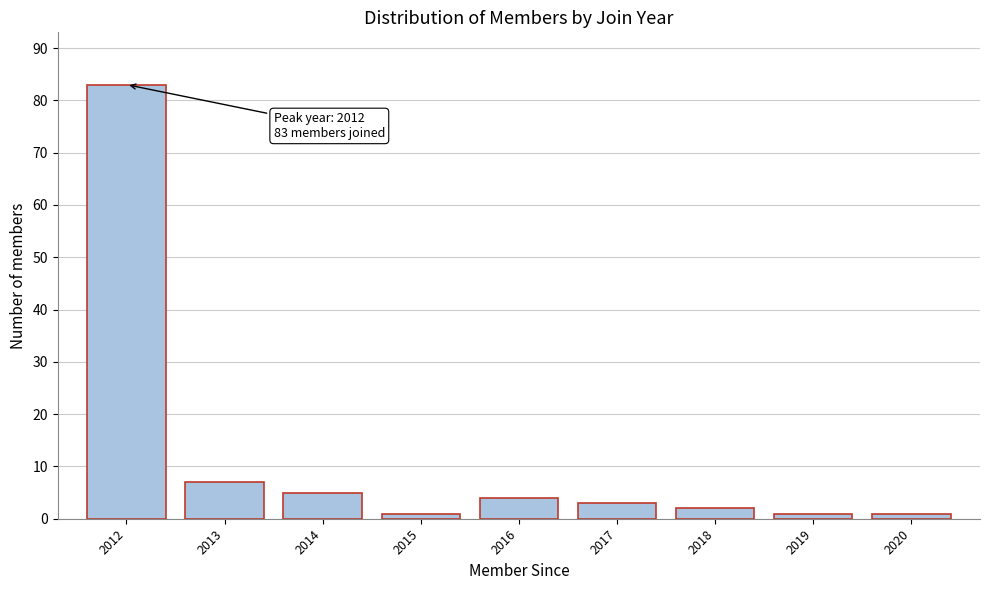

Reading left to right, extract all data points from this chart.

83	7	5	1	4	3	2	1	1